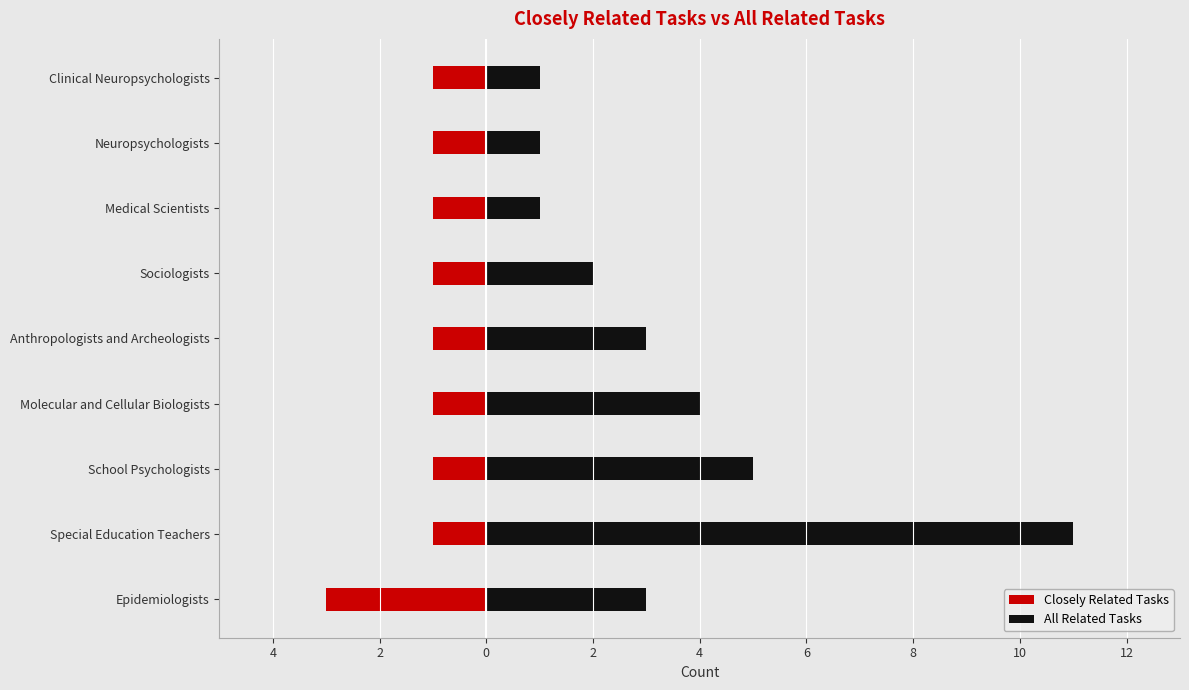

What is the maximum value for All Related Tasks?

11